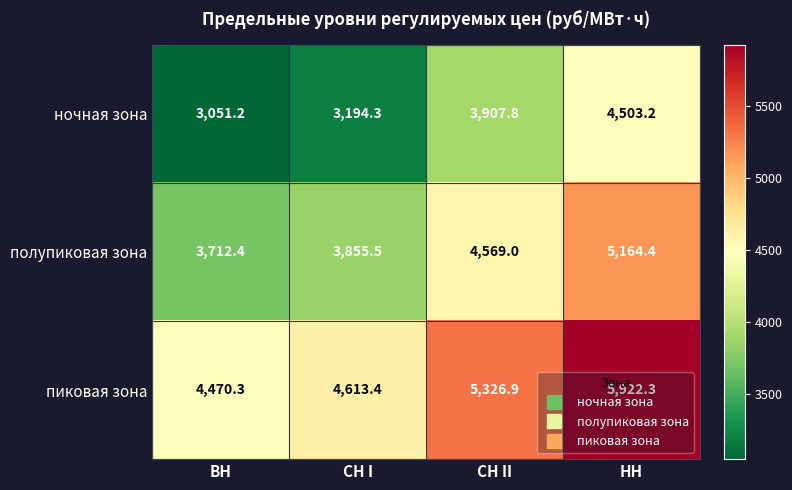

What is the sum of all пиковая зона values?

20332.9